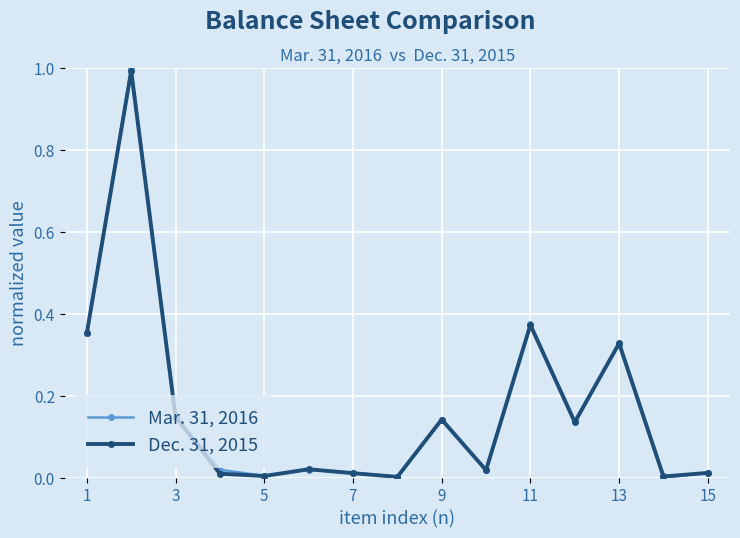

Does the chart display data point markers on the line(s)?

Yes